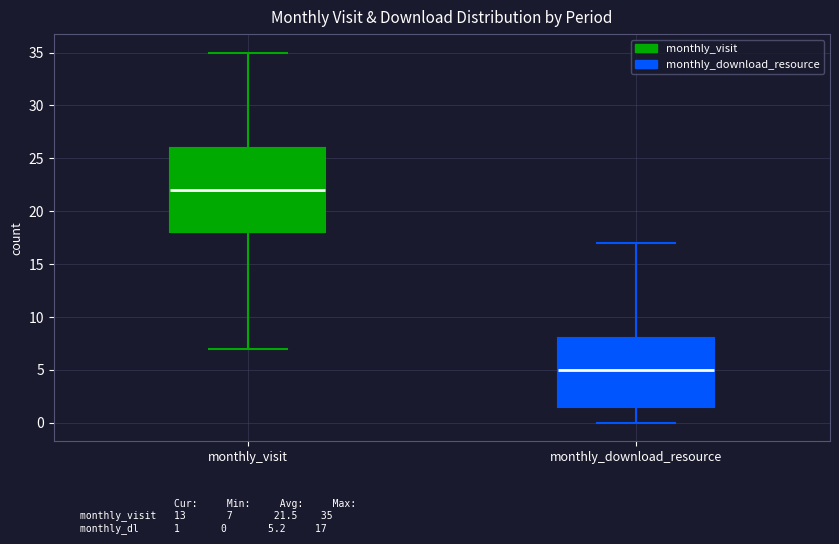

Reading left to right, read every box against the y-axis: the position of its median line, the range the box covers, and the ends of its whiskers. The values are not printed on the chart, so give them approximately, as read against the axis.

monthly_visit: median 22.0, box 18.0 to 26.0, whiskers 7.0 to 35.0
monthly_download_resource: median 5.0, box 1.5 to 8.0, whiskers 0.0 to 17.0